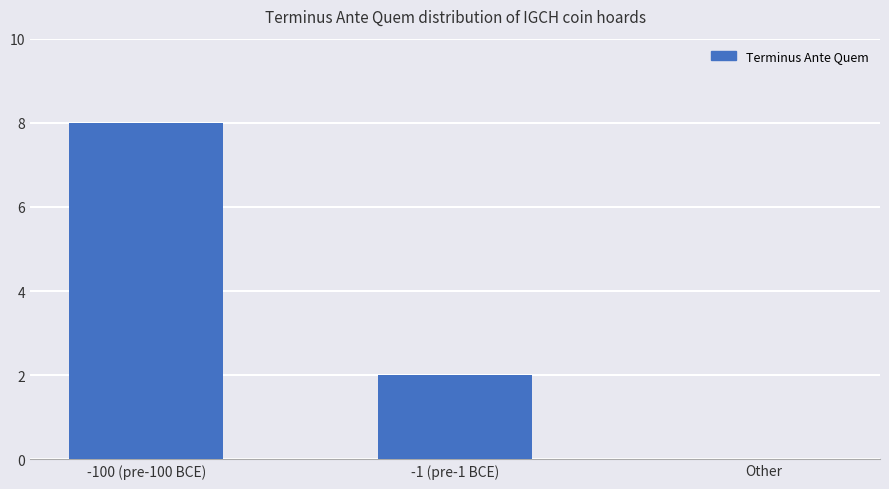

How many values are between 0 and 8?

3